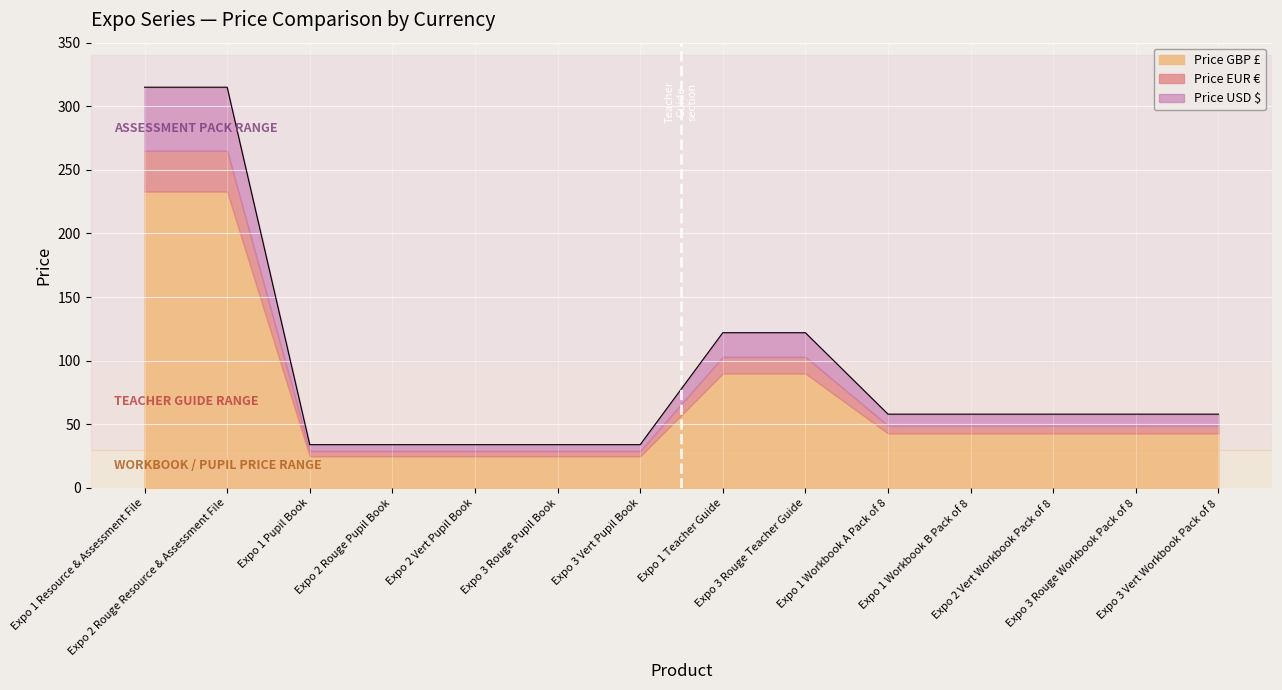

What are all the series names shown in the legend?

Price GBP £, Price EUR €, Price USD $